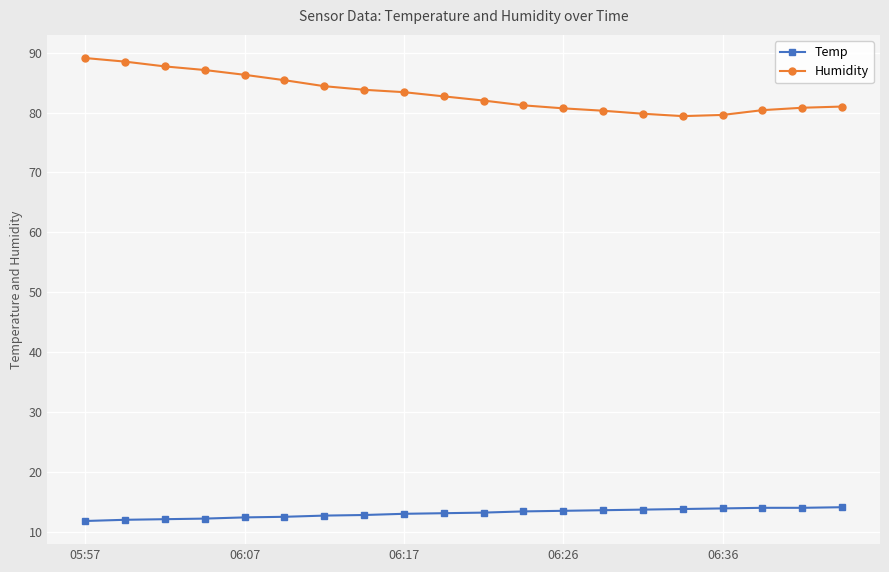

True or false: Humidity and Temp intersect in this chart.

False